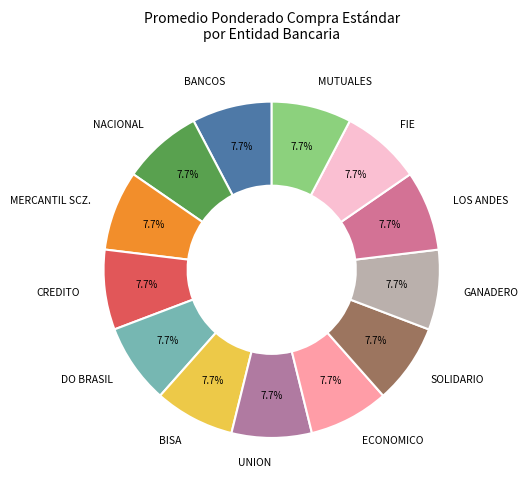

Approximately how many times larger is the value at CREDITO compared to SOLIDARIO?

1.0